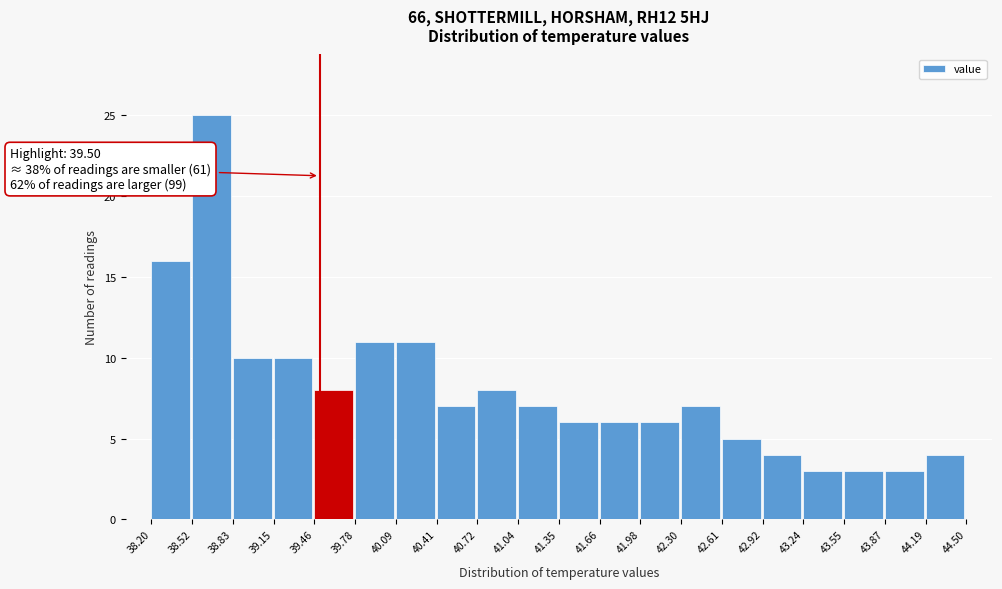

Over which range of the x-axis is the bar tallest?

38.52 to 38.83